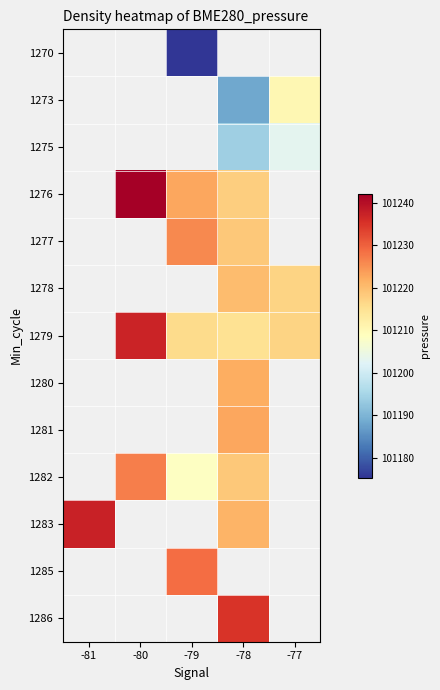

Count the number of data series in this chart.

13